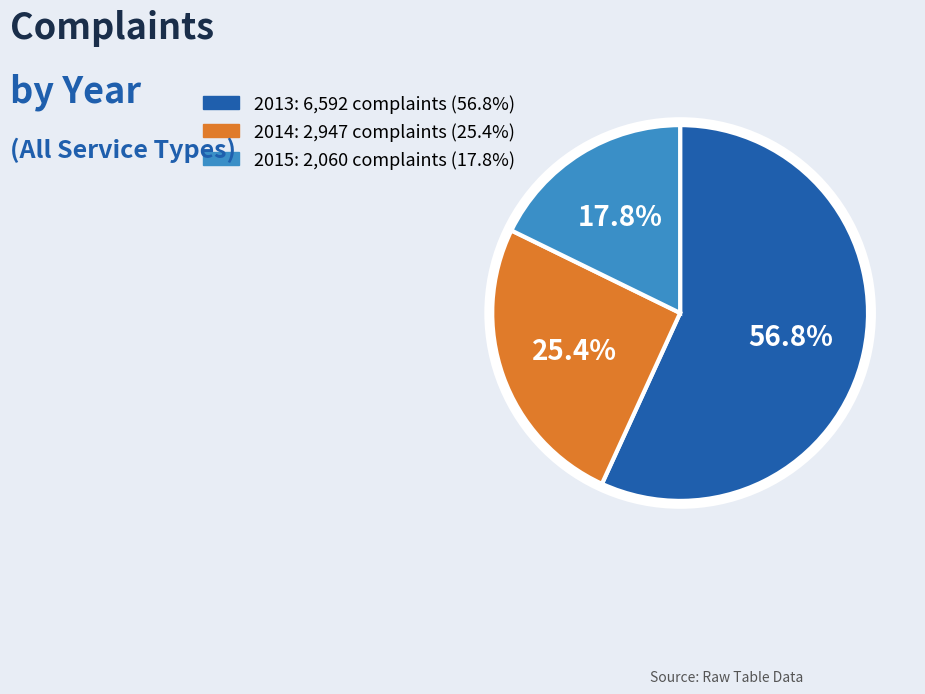

What percentage is NOT represented by 2014?

74.6%